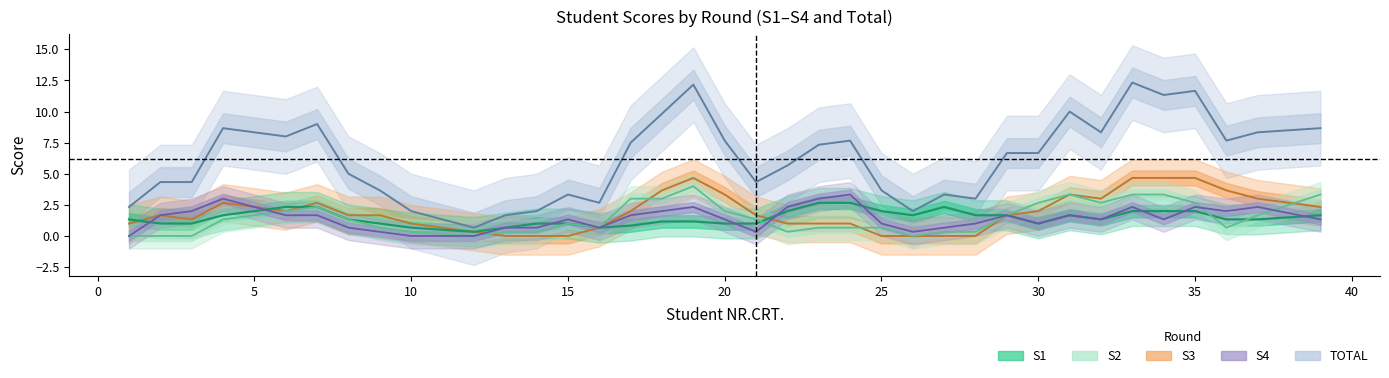

What is the total value across all series at 27?

4.0